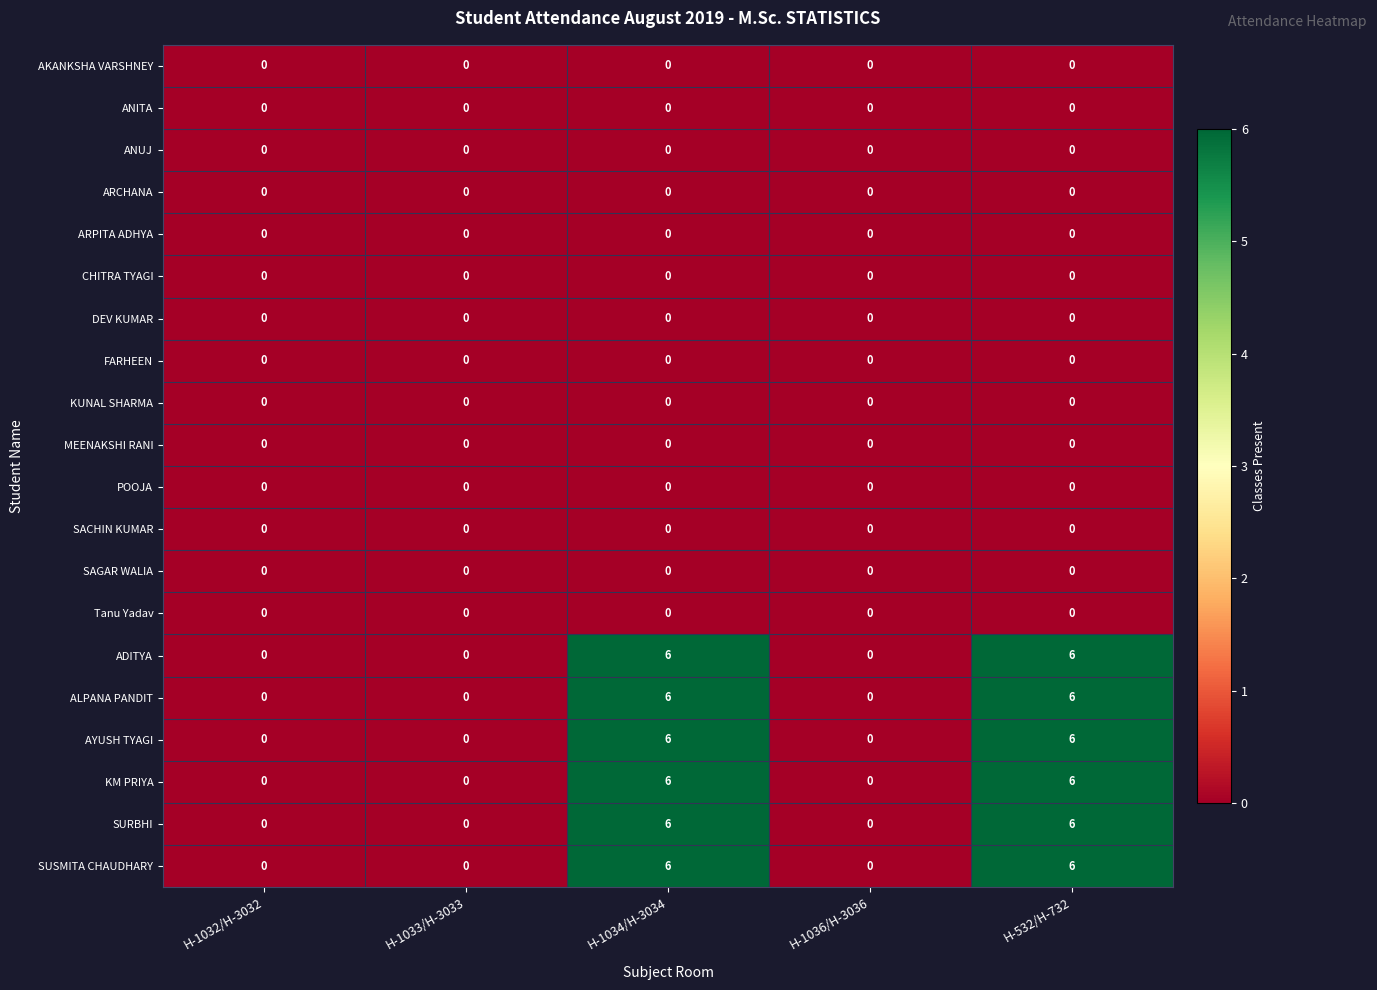

What is the difference between the second highest and minimum values in the ALPANA PANDIT series?

6